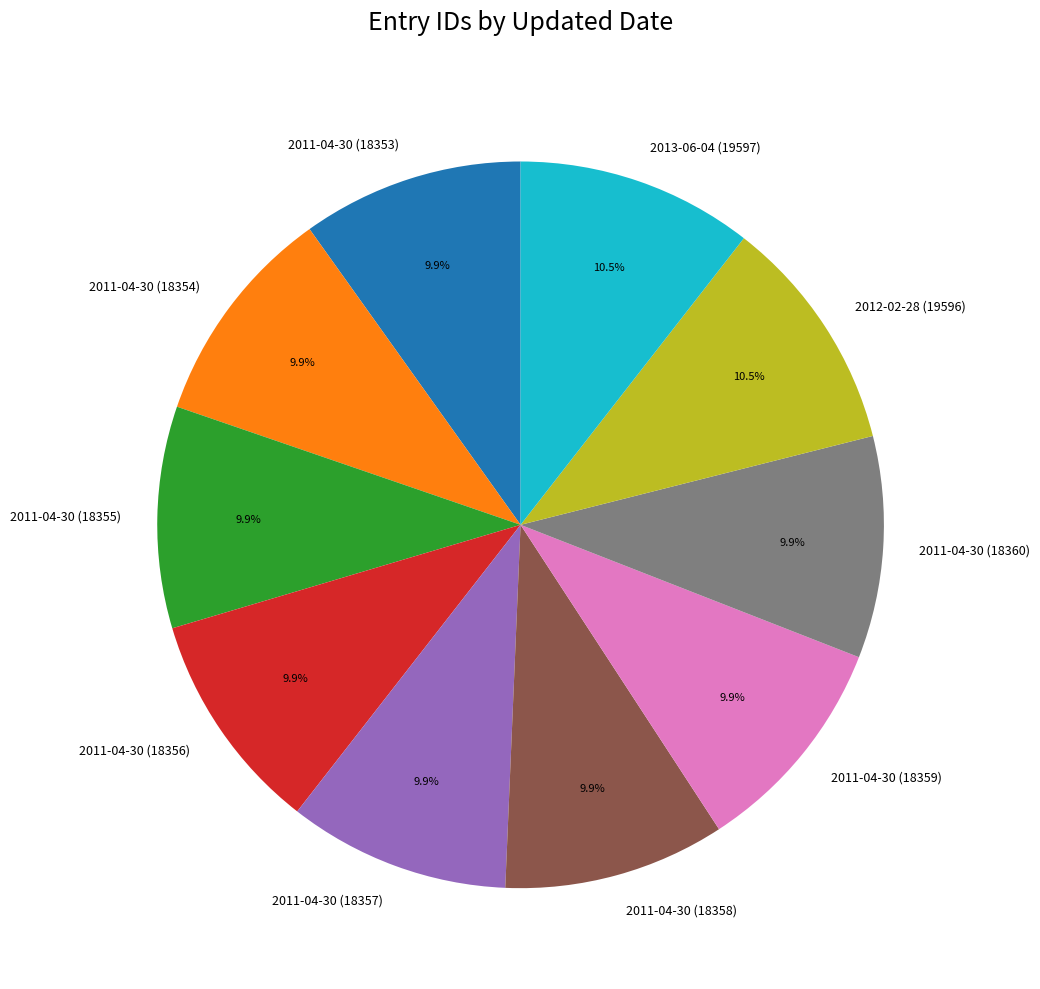

Combined, do 2011-04-30 (18357) and 2011-04-30 (18354) account for over 50%?

No